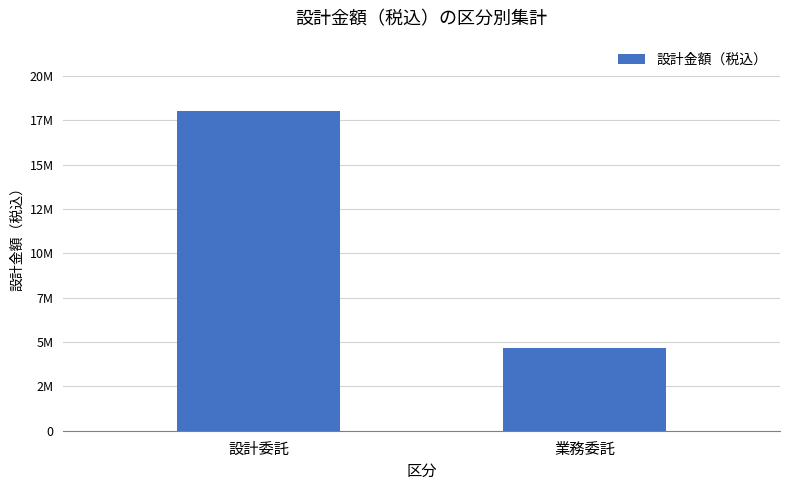

Does the chart contain any negative values?

No